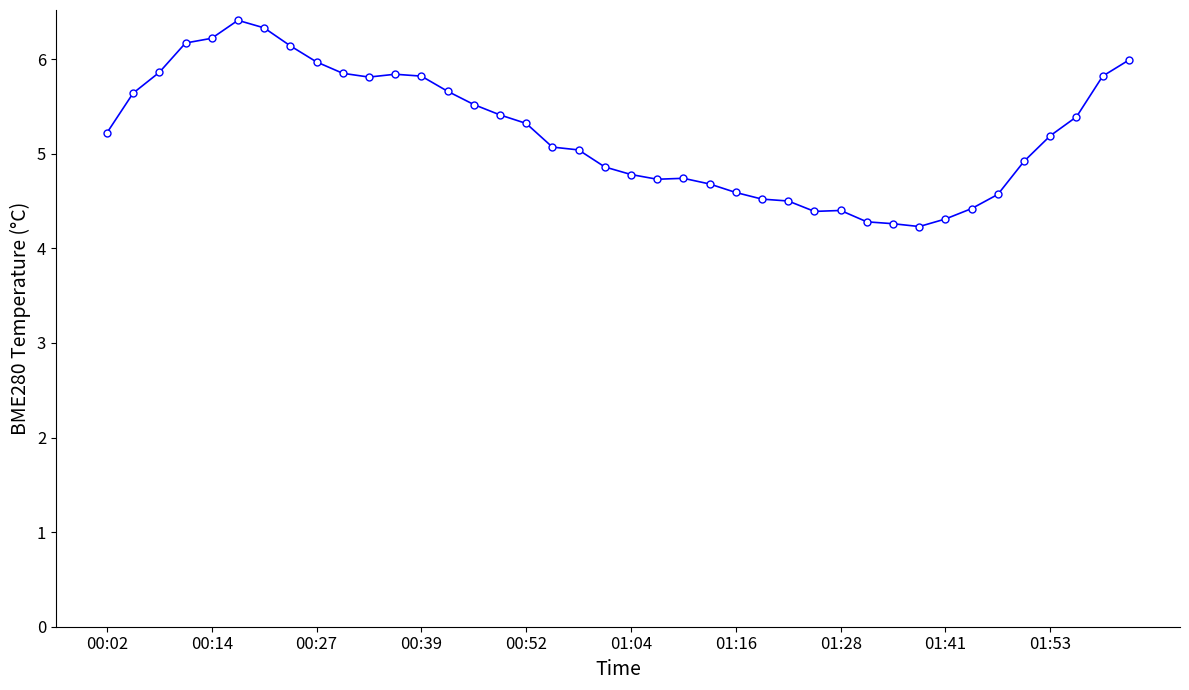

True or false: there are more than 1 points higher than both neighbors.

True